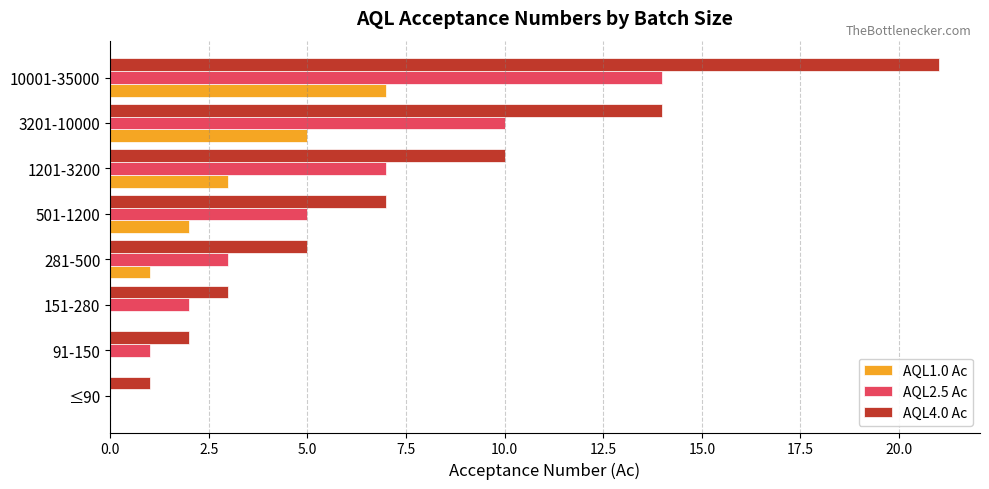

Is the value of AQL2.5 Ac at 1201-3200 greater than the value of AQL4.0 Ac at 281-500?

Yes